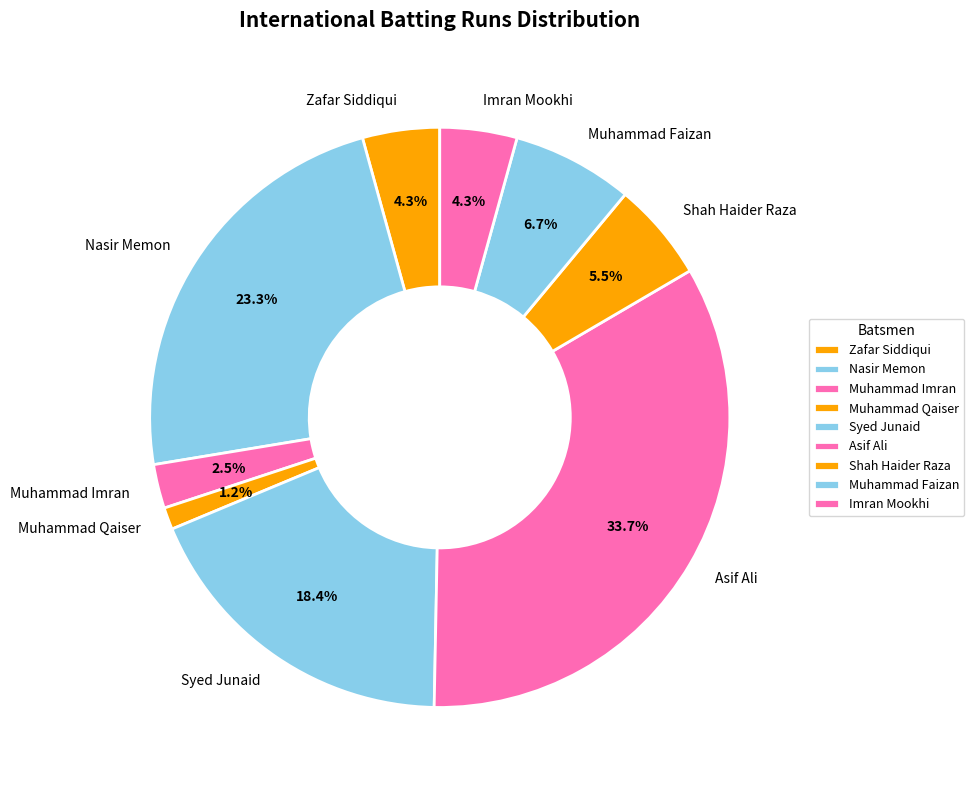

Do Nasir Memon and Muhammad Imran together represent more than half of the pie?

No